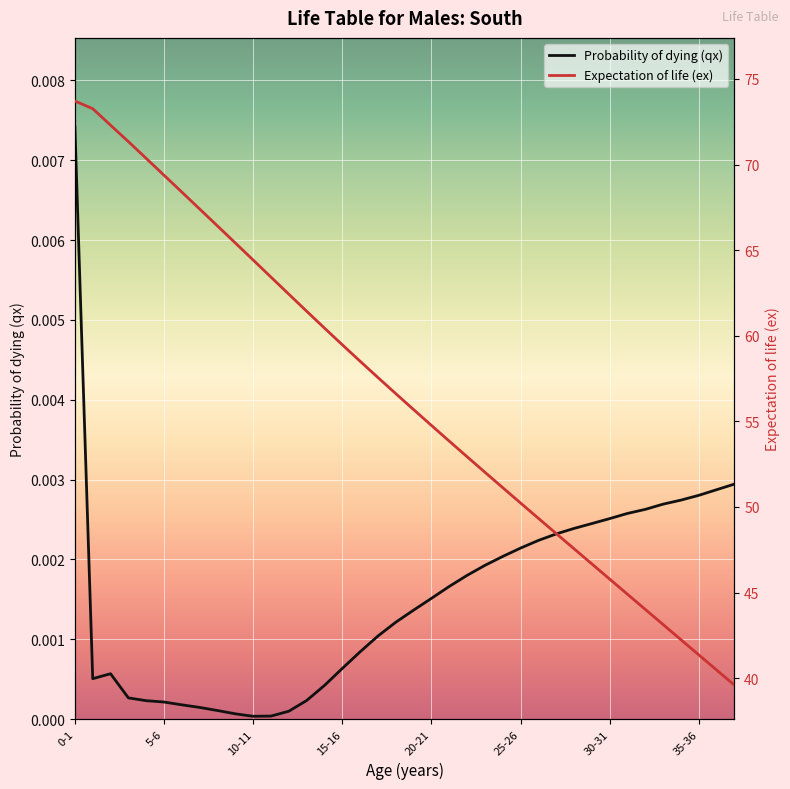

The Expectation of life (ex) series shows 52.9 at 22. True or false?

True